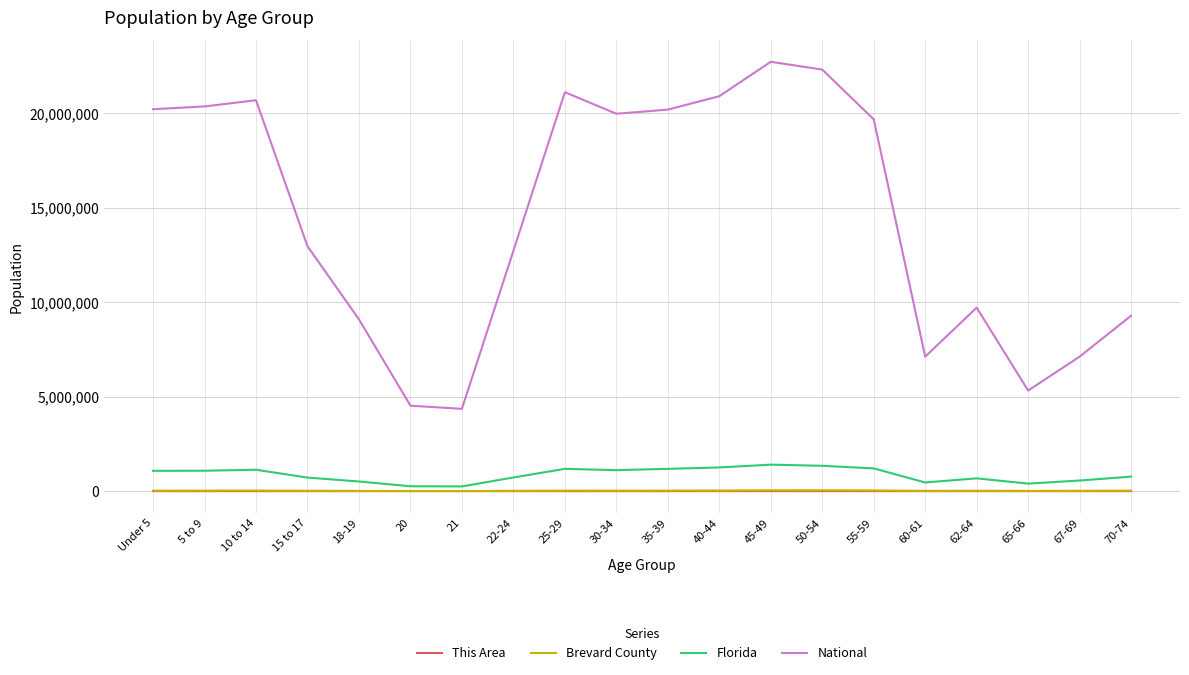

What is the total value across all series at 65-66?

5730466